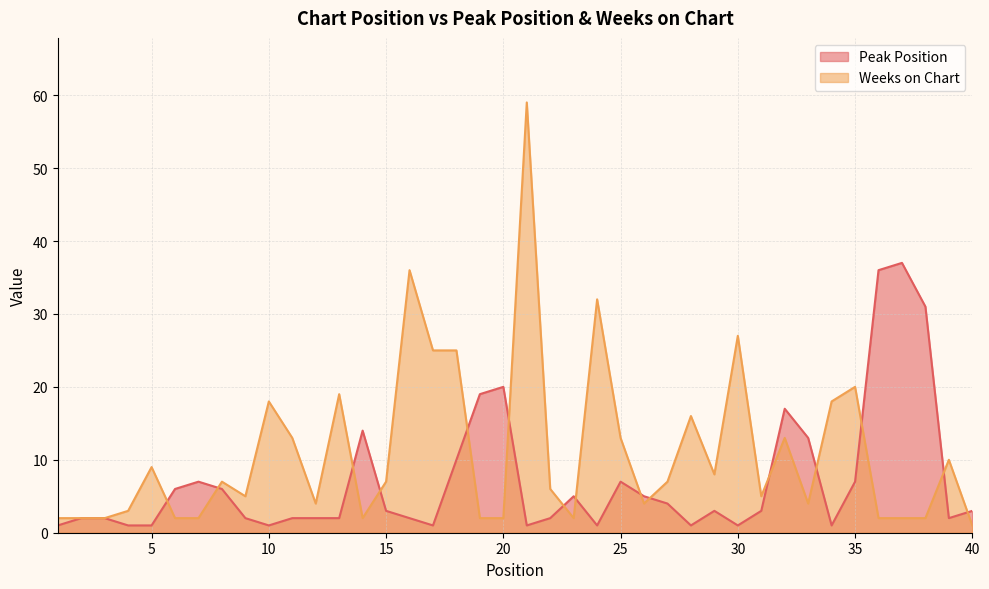

What is the sum of the Weeks on Chart values at 33 and 21?

63